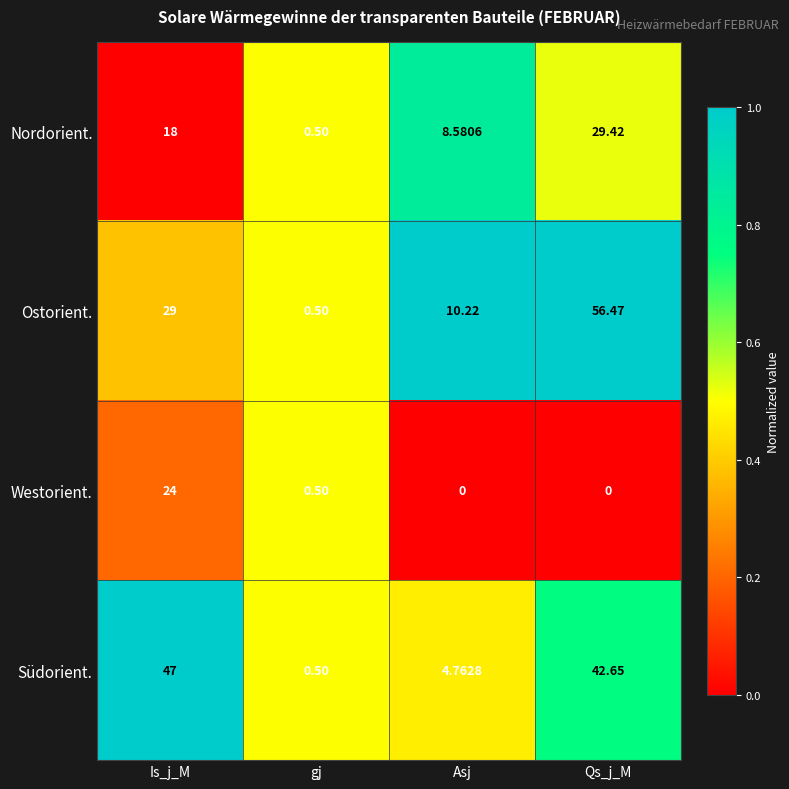

Which series has the largest range (max minus min)?

Ostorient.